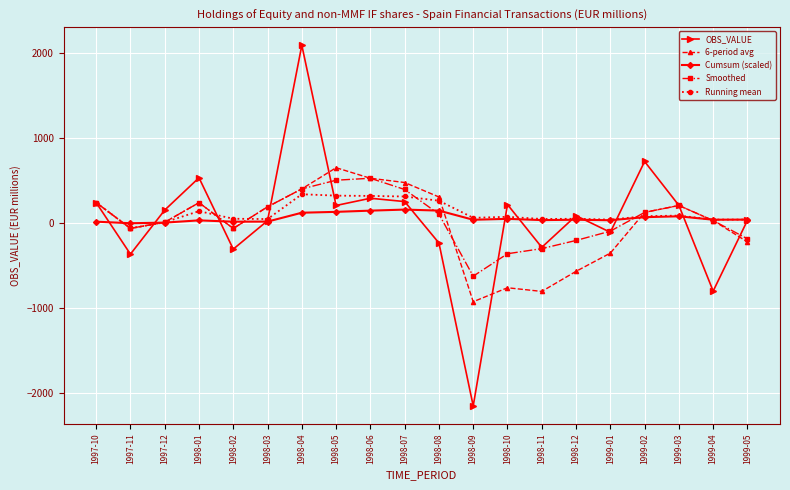

Which series changed the most between 1998-08 and 1999-03?

OBS_VALUE